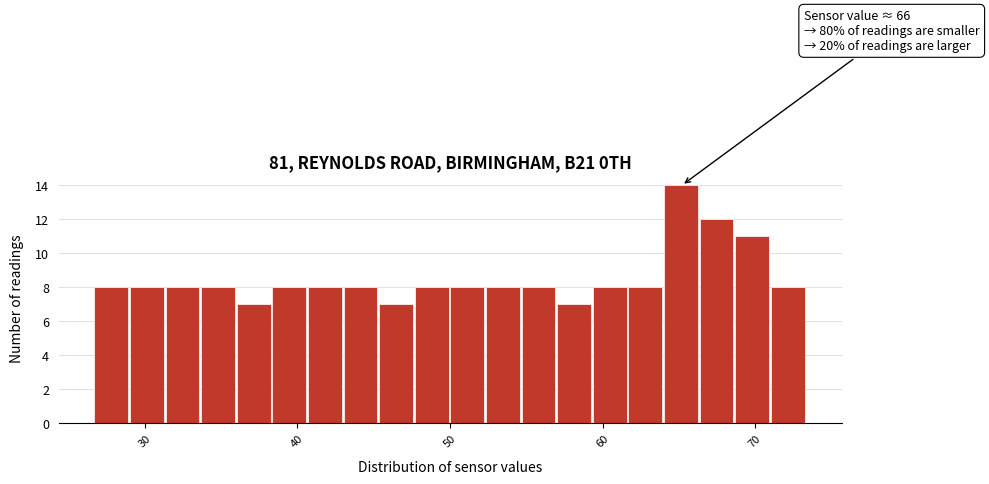

Around what value on the x-axis is the tallest bar? Give the approximate position of its centre, as read against the axis.

65